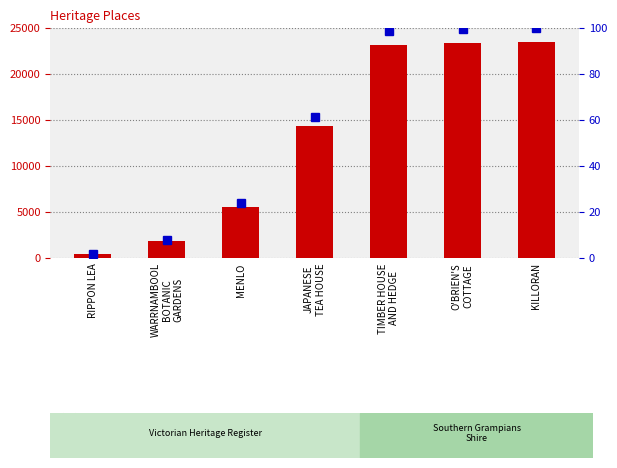

At KILLORAN, list the series in order from largest to smallest.

ID, percentile rank